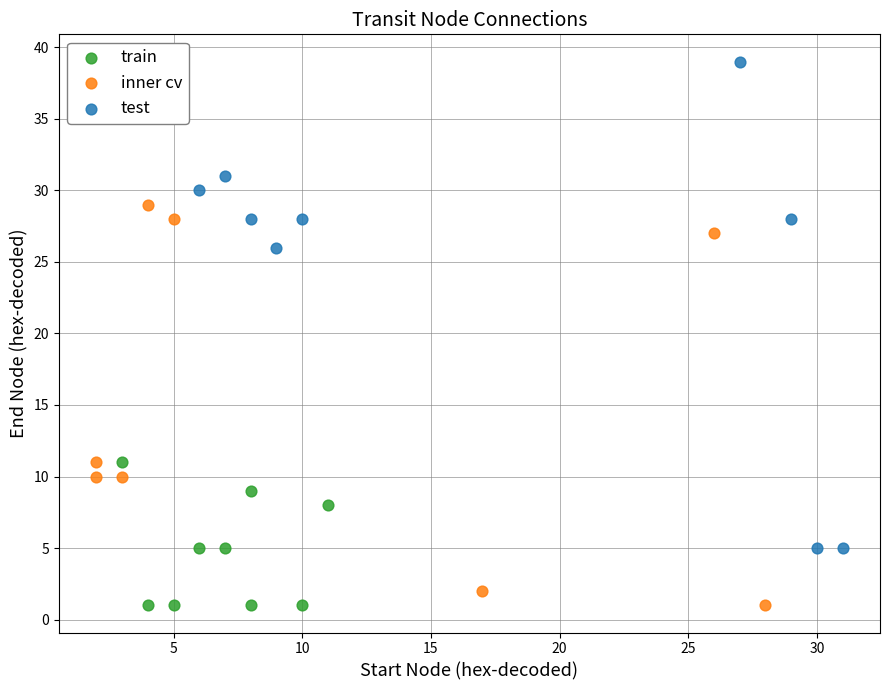

What are all the series names shown in the legend?

train, inner cv, test